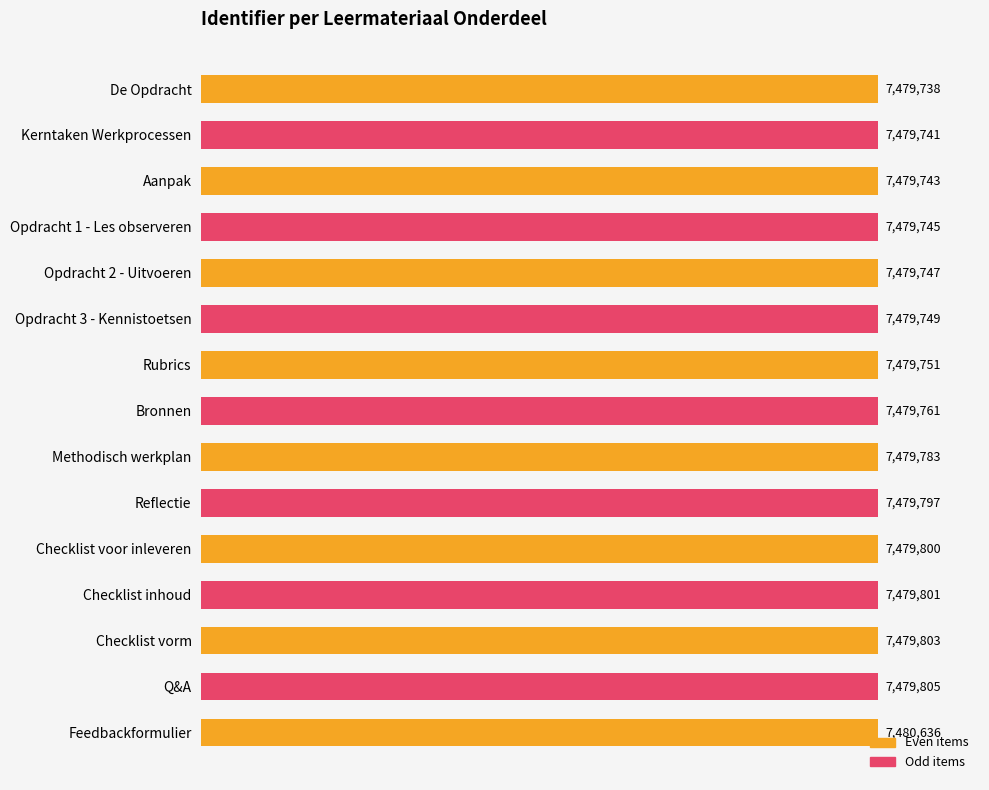

Are the bars horizontal?

Yes